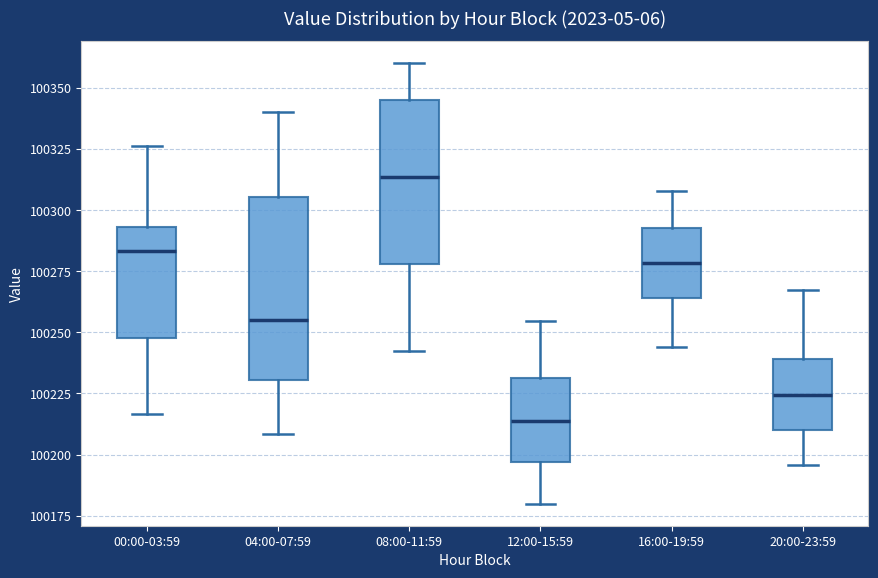

Where does the upper whisker of the box for 16:00-19:59 end on the y-axis? The values are not printed on the chart, so give them approximately, as read against the axis.

100310